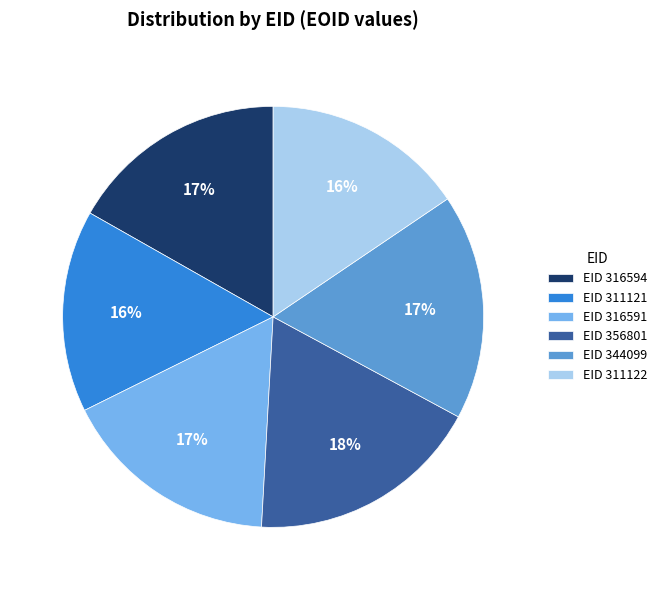

Which category has the biggest portion of the pie?

EID 356801